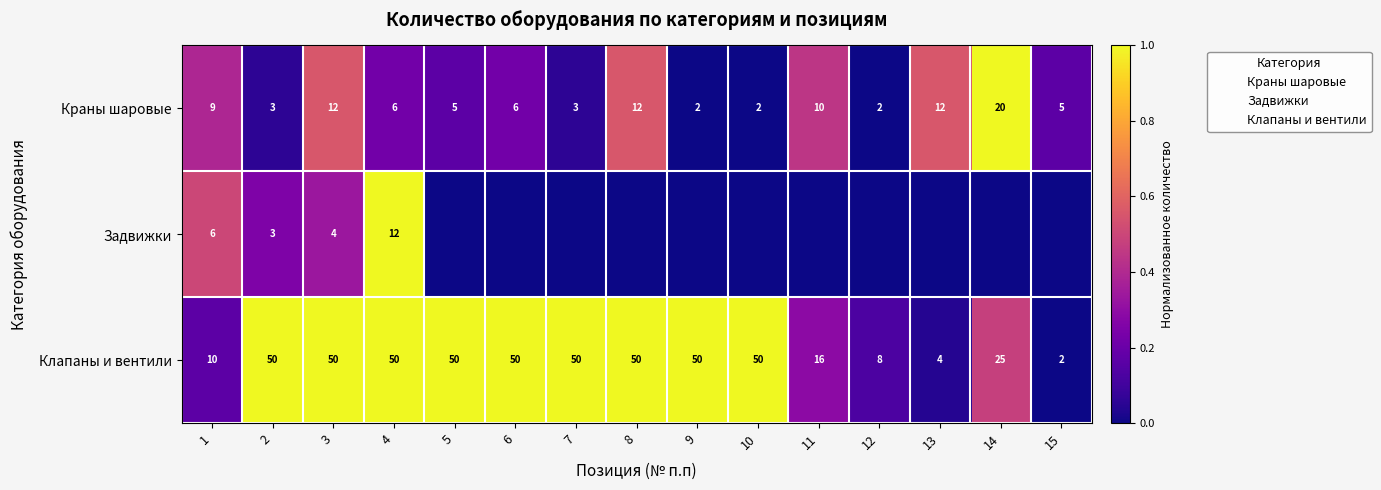

True or false: Клапаны и вентили has a value of 50 at 3.

True